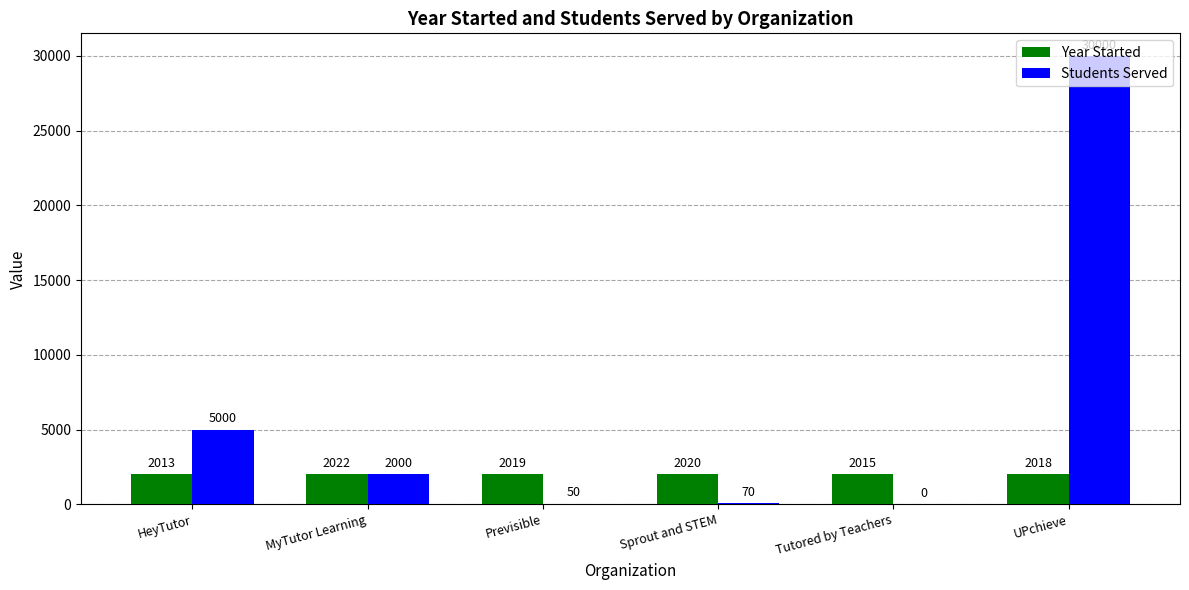

Reading right to left, what are all the values shown in this chart?

Year Started: UPchieve=2018	Tutored by Teachers=2015	Sprout and STEM=2020	Previsible=2019	MyTutor Learning=2022	HeyTutor=2013
Students Served: UPchieve=30000	Tutored by Teachers=0	Sprout and STEM=70	Previsible=50	MyTutor Learning=2000	HeyTutor=5000